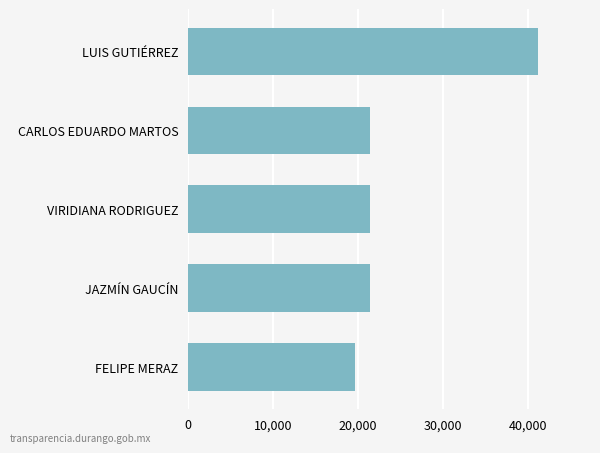

Between LUIS GUTIÉRREZ and JAZMÍN GAUCÍN, which is larger?

LUIS GUTIÉRREZ